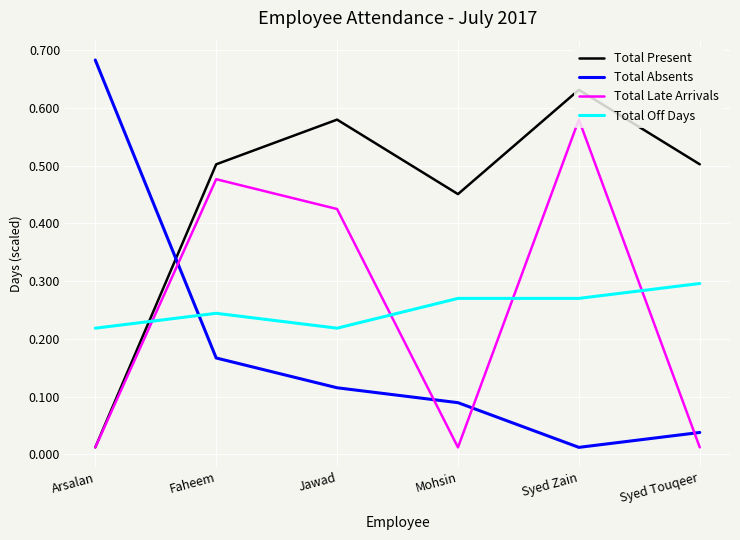

Between Faheem and Syed Touqeer, which series saw the biggest shift?

Total Late Arrivals